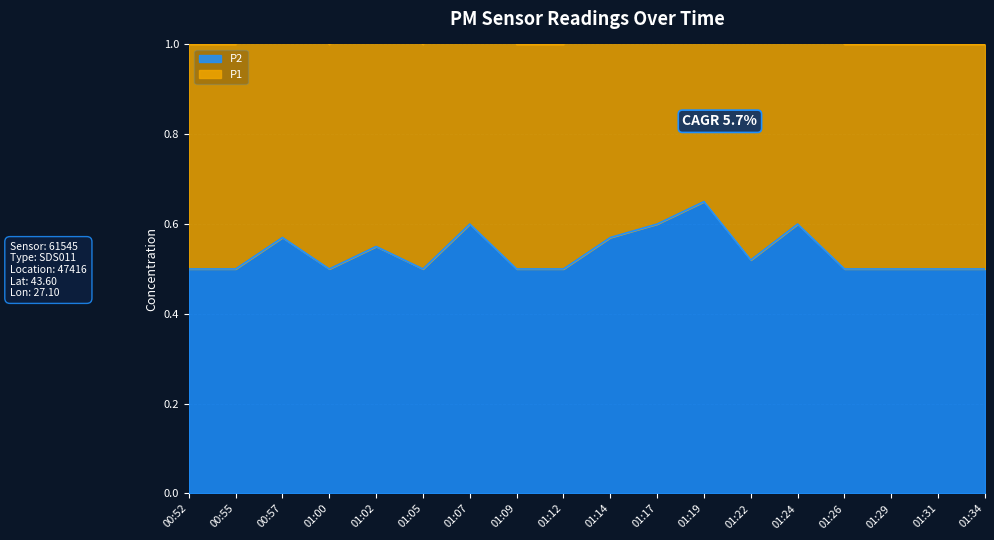

What is the label of the 8th point from the right?

01:17